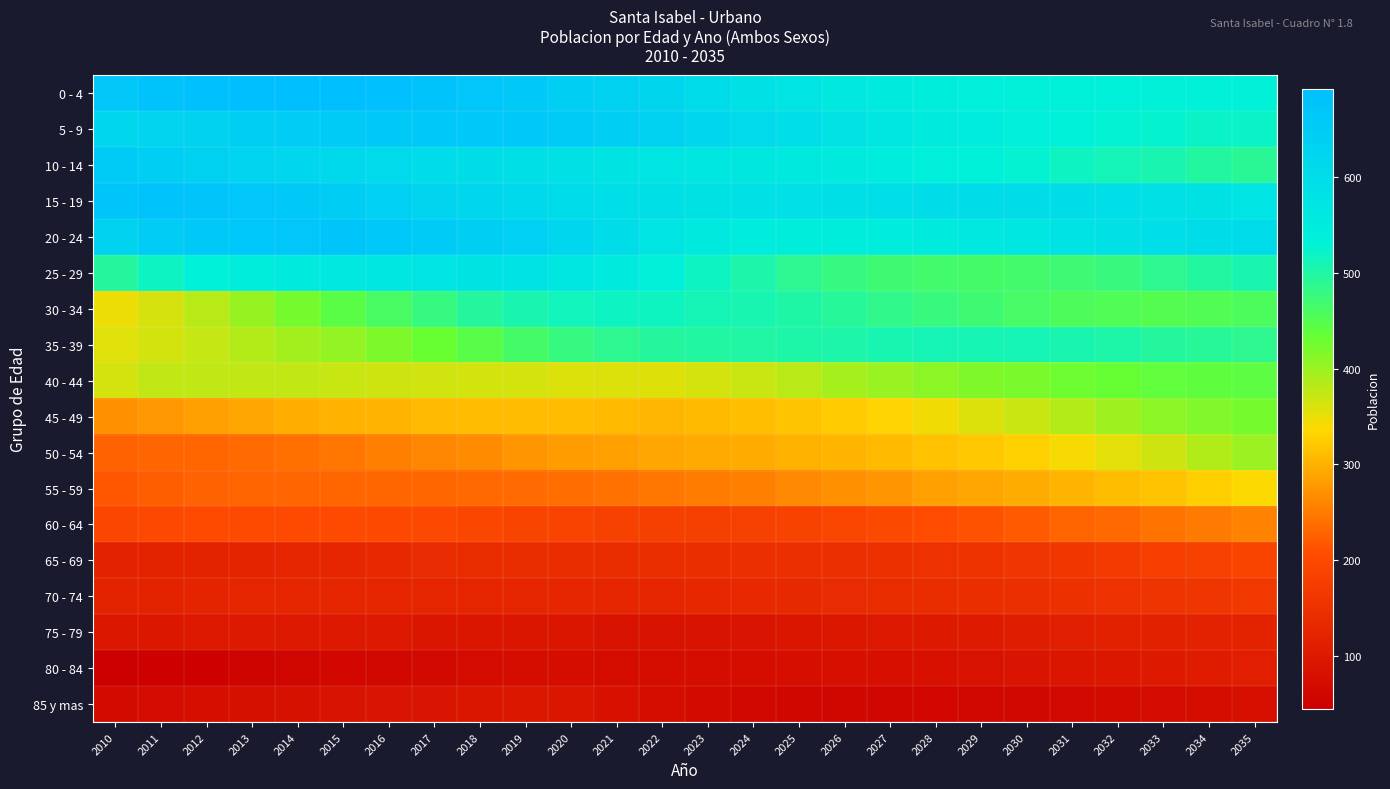

What is the spread (max minus min) of values at 2026?

527